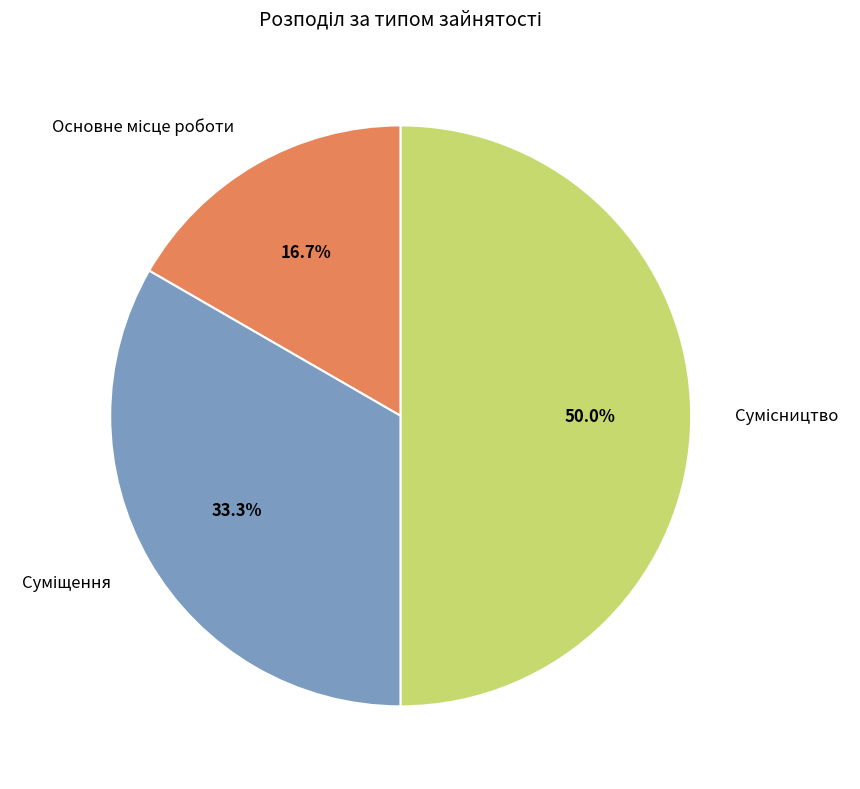

Count the number of slices in the pie.

3